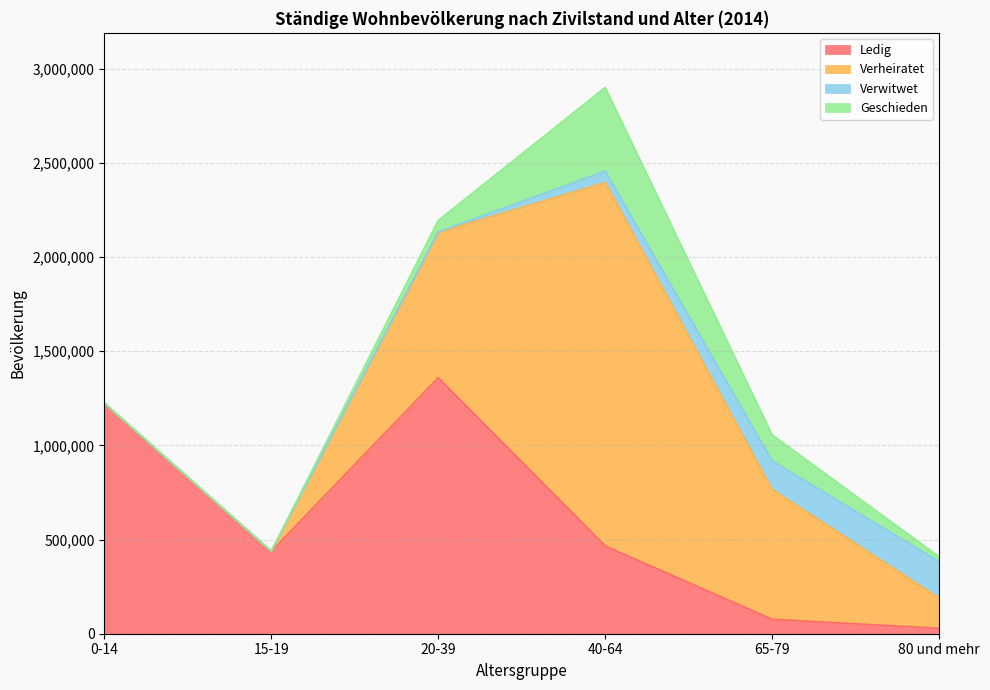

Is the value of Ledig at 40-64 greater than the value of Verwitwet at 40-64?

Yes